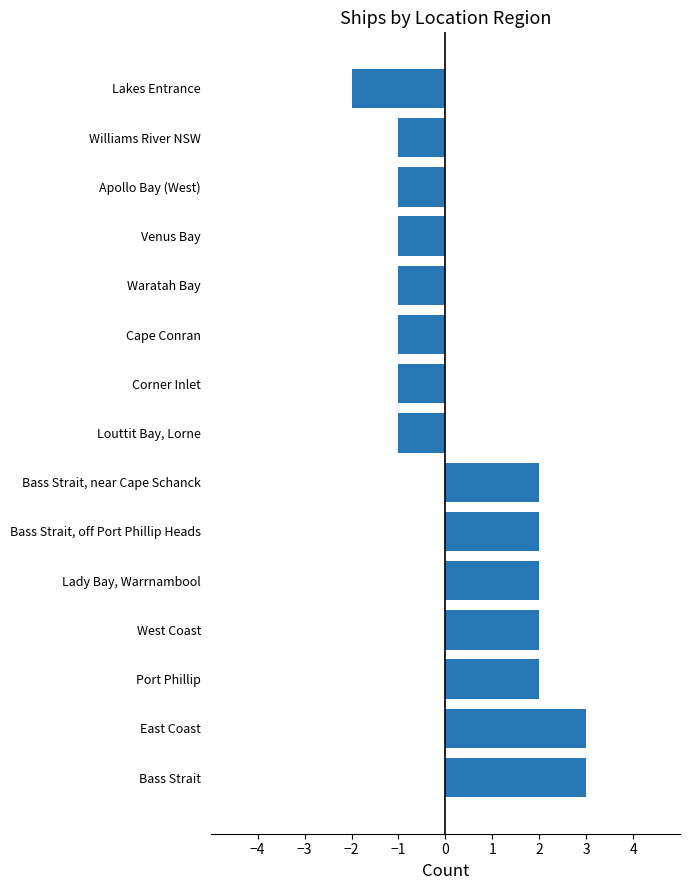

The value at Bass Strait, off Port Phillip Heads is 2. True or false?

True